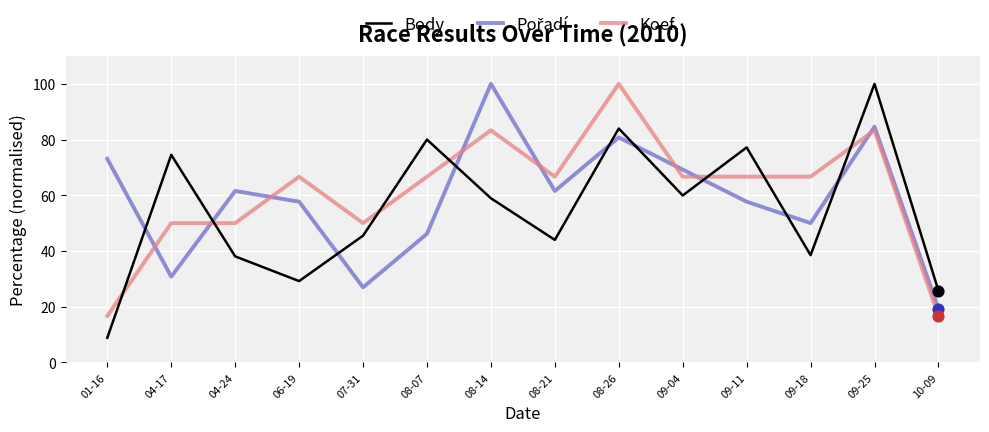

What is the difference between the highest and lowest values at 08-21?

22.7